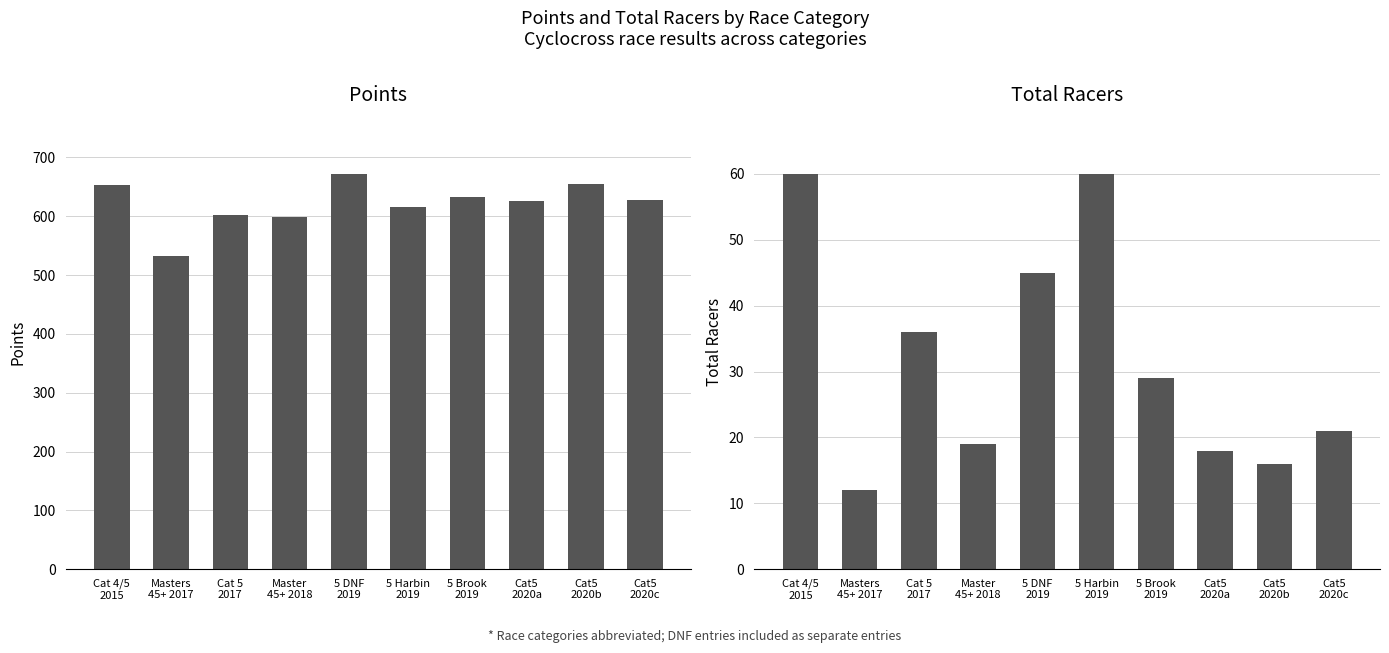

Reading right to left, list all the values displayed in this chart.

Points: 627.0	654.8	626.2	632.9	615.7	672.0	598.5	602.9	532.2	652.6
Total Racers: 21.0	16.0	18.0	29.0	60.0	45.0	19.0	36.0	12.0	60.0